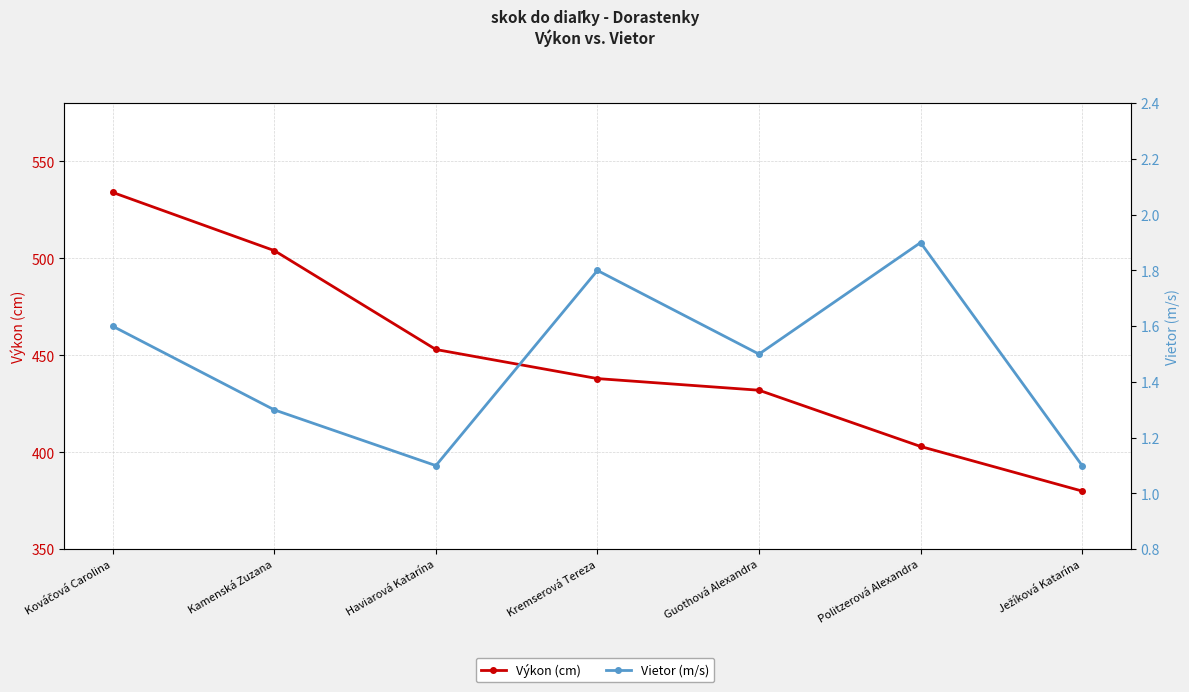

True or false: Výkon (cm) and Vietor (m/s) intersect in this chart.

False